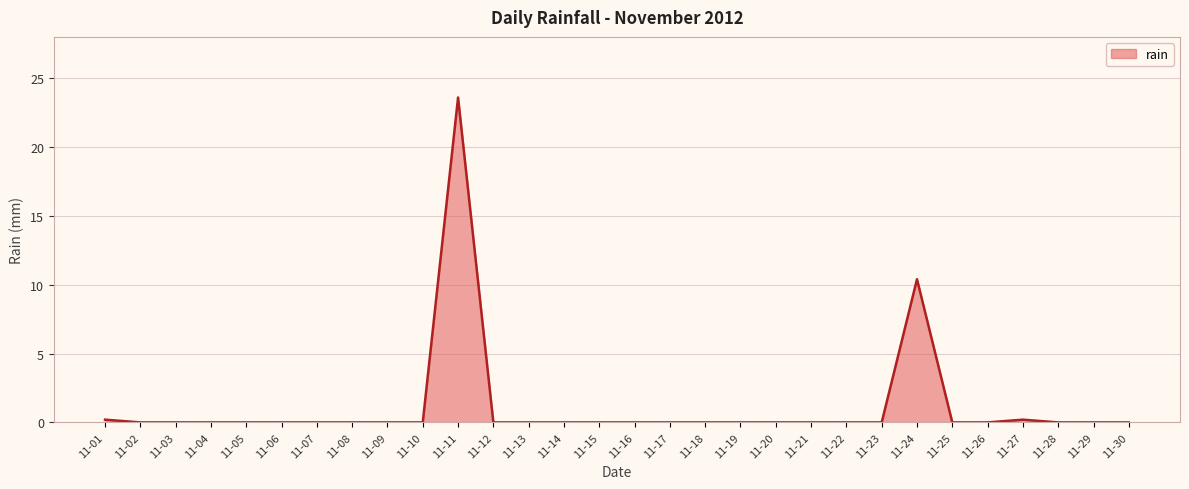

At which category does the chart reach its peak across all series?

11-11